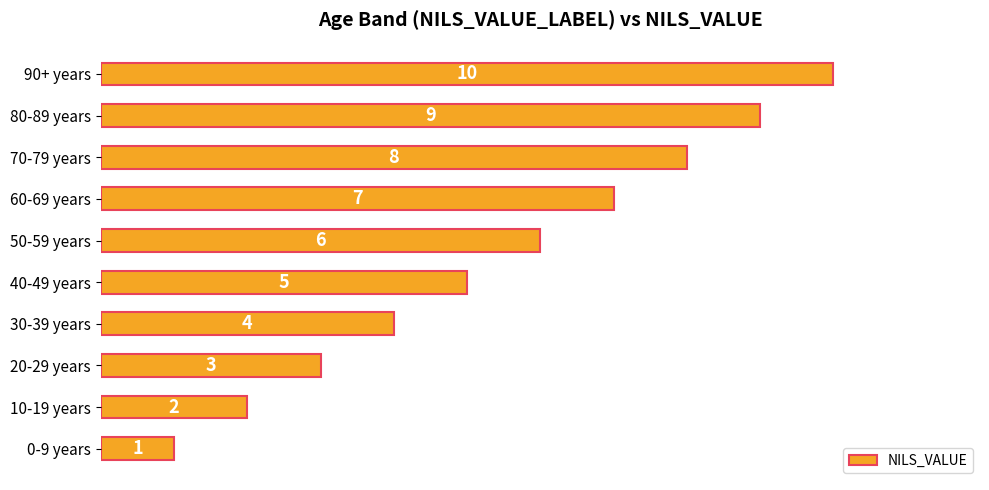

How many data points are less than 6?

5